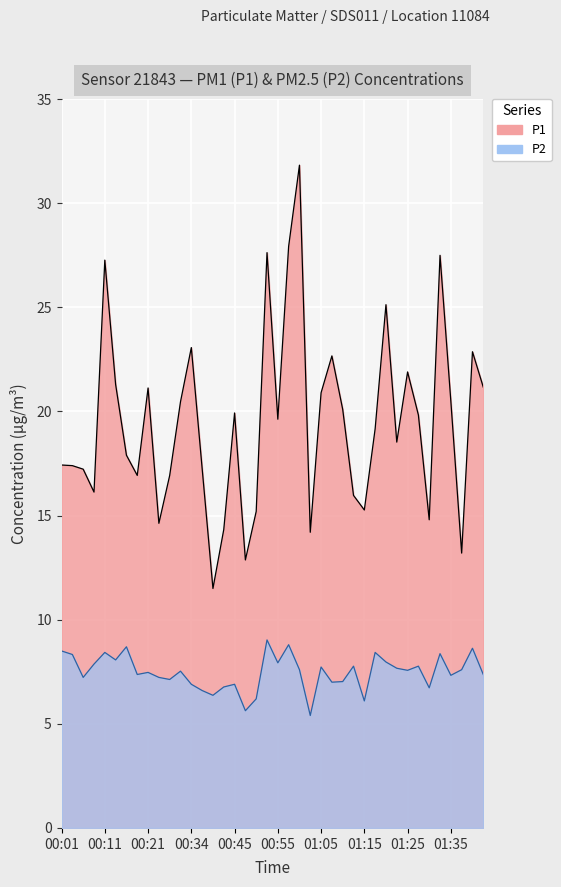

Reading left to right, what are all the values shown in this chart?

P1: 00:01=17.4	00:04=17.4	00:06=17.2	00:08=16.1	00:11=27.3	00:13=21.3	00:16=17.9	00:19=16.9	00:21=21.1	00:24=14.6	00:26=16.9	00:29=20.5	00:34=23.1	00:37=17.3	00:40=11.5	00:43=14.3	00:45=19.9	00:48=12.9	00:50=15.2	00:53=27.6	00:55=19.6	00:58=27.9	01:00=31.8	01:03=14.2	01:05=20.9	01:08=22.7	01:10=20.1	01:13=16.0	01:15=15.3	01:18=19.2	01:20=25.1	01:23=18.5	01:25=21.9	01:28=19.8	01:30=14.8	01:33=27.5	01:35=20.5	01:38=13.2	01:40=22.9	01:42=21.2
P2: 00:01=8.5	00:04=8.3	00:06=7.2	00:08=7.9	00:11=8.4	00:13=8.1	00:16=8.7	00:19=7.4	00:21=7.5	00:24=7.2	00:26=7.1	00:29=7.5	00:34=6.9	00:37=6.6	00:40=6.4	00:43=6.8	00:45=6.9	00:48=5.6	00:50=6.2	00:53=9.0	00:55=7.9	00:58=8.8	01:00=7.6	01:03=5.4	01:05=7.7	01:08=7.0	01:10=7.0	01:13=7.8	01:15=6.1	01:18=8.4	01:20=8.0	01:23=7.7	01:25=7.6	01:28=7.8	01:30=6.7	01:33=8.4	01:35=7.3	01:38=7.6	01:40=8.6	01:42=7.4